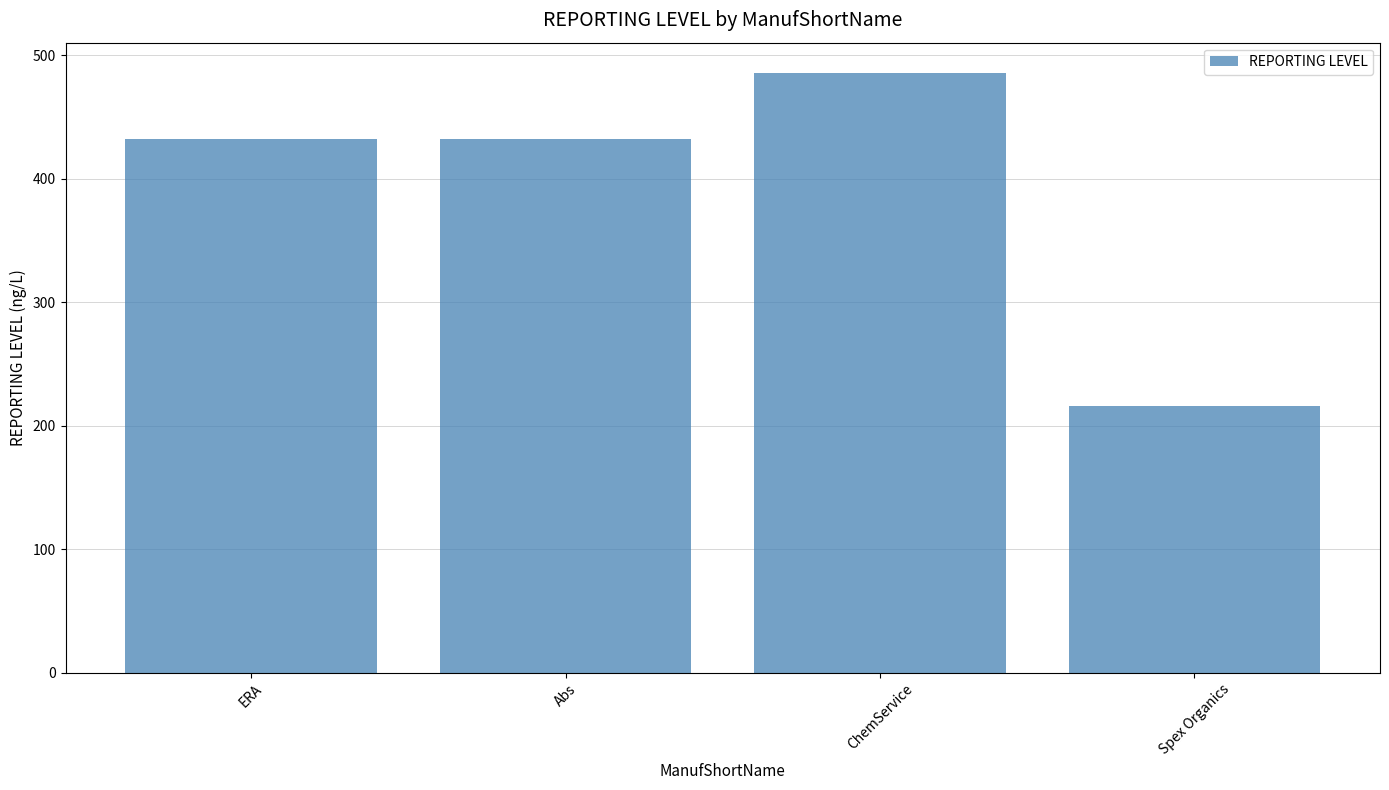

True or false: the data shows 432 at ERA.

True